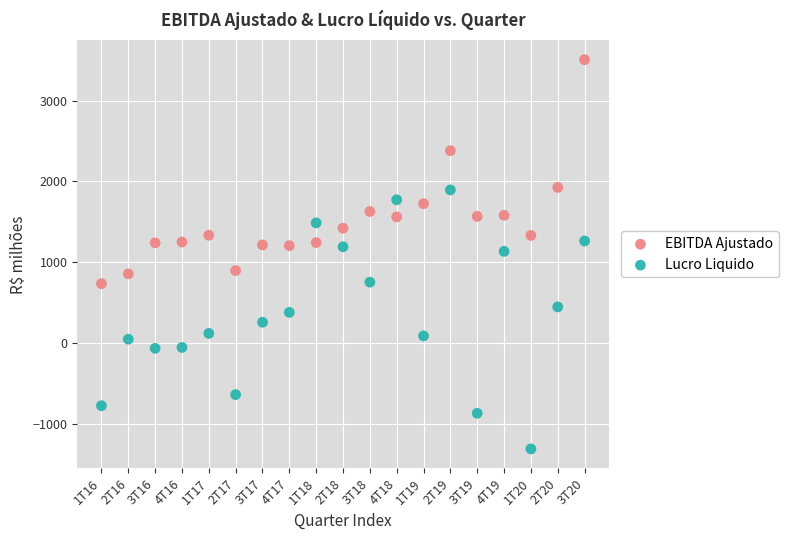

Across all data points, what is the range of X values (max minus min)?

18.0